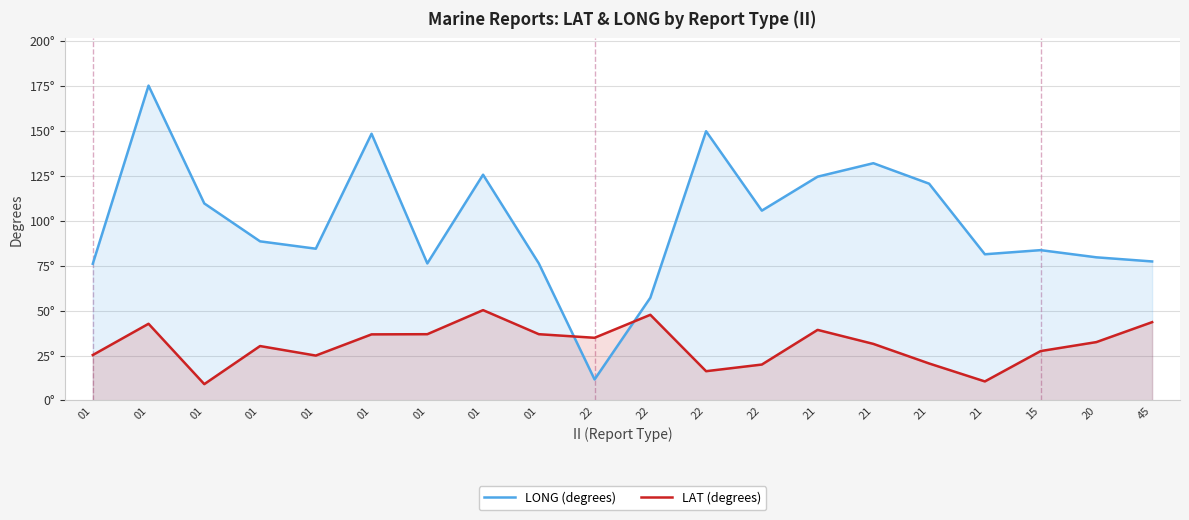

What is the average value of the LONG (degrees) series?

99.3